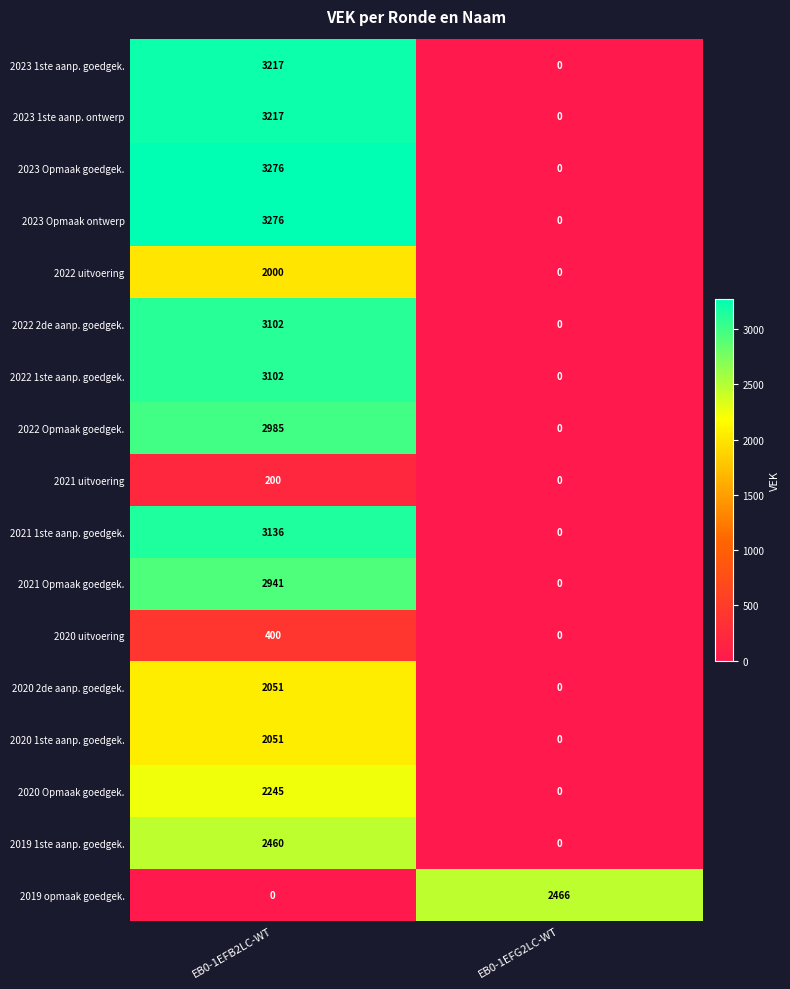

What is the sum of the 2022 2de aanp. goedgek. values at EB0-1EFB2LC-WT and EB0-1EFG2LC-WT?

3102